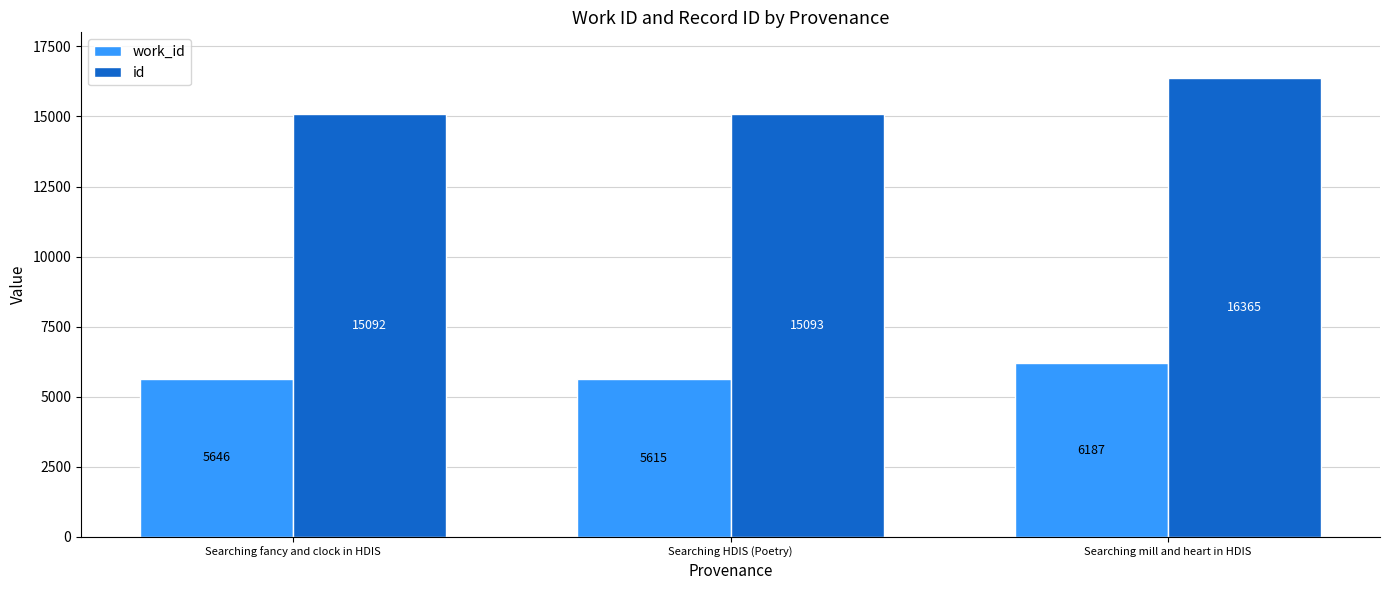

At Searching HDIS (Poetry), list the series in order from smallest to largest.

work_id, id